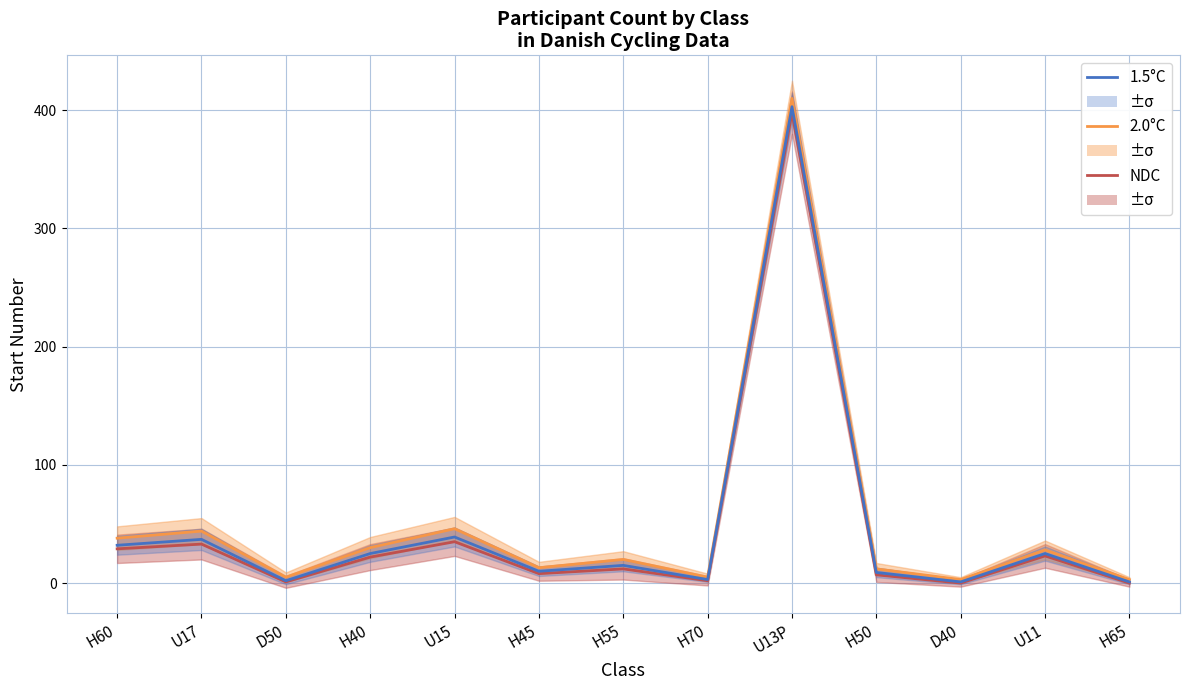

At which label is NDC closest to 199?

U15